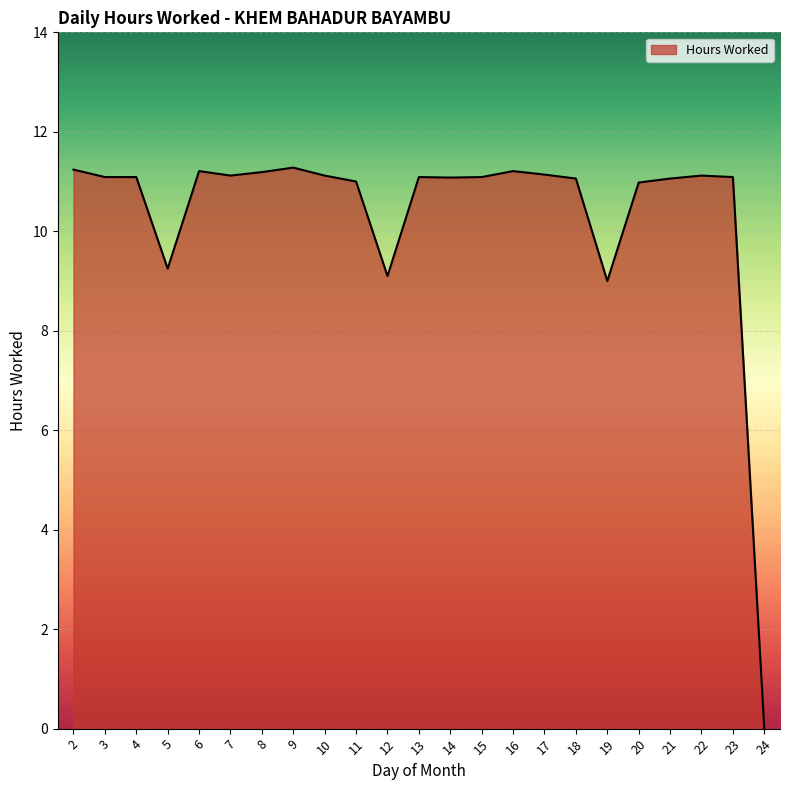

Which has a higher value, 8 or 12?

8